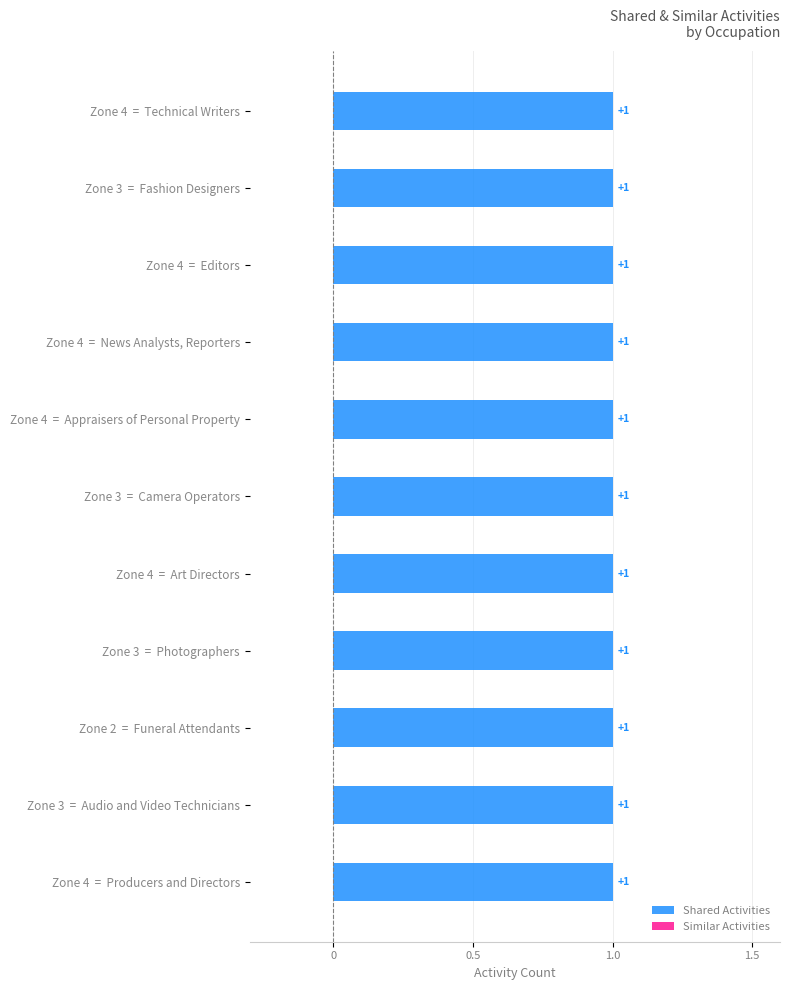

How many bars are there in each group?

2